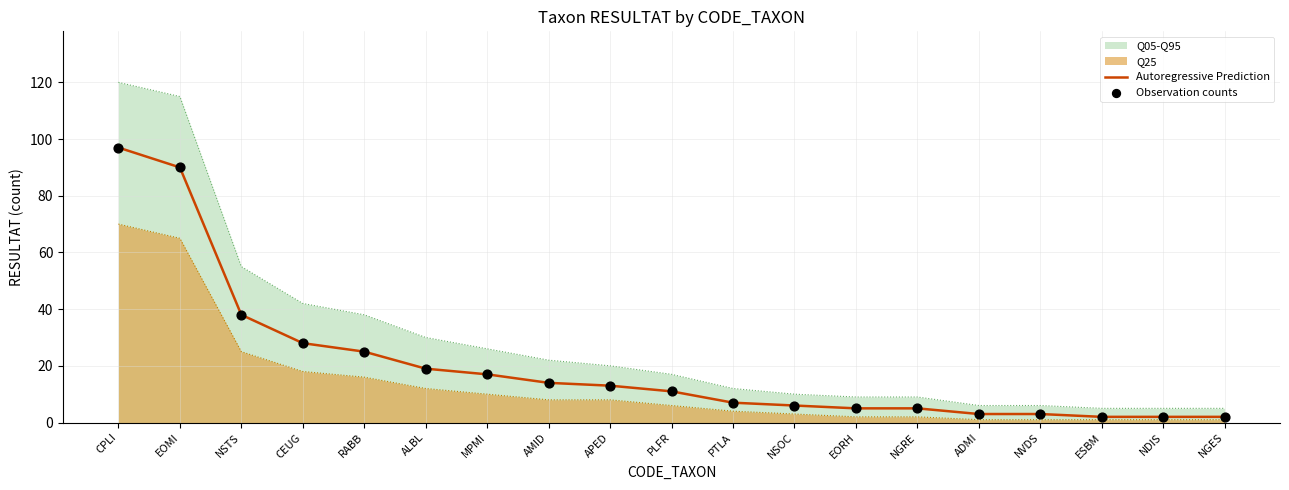

Is the value of Observation counts at AMID greater than the value of Autoregressive Prediction at NGRE?

Yes